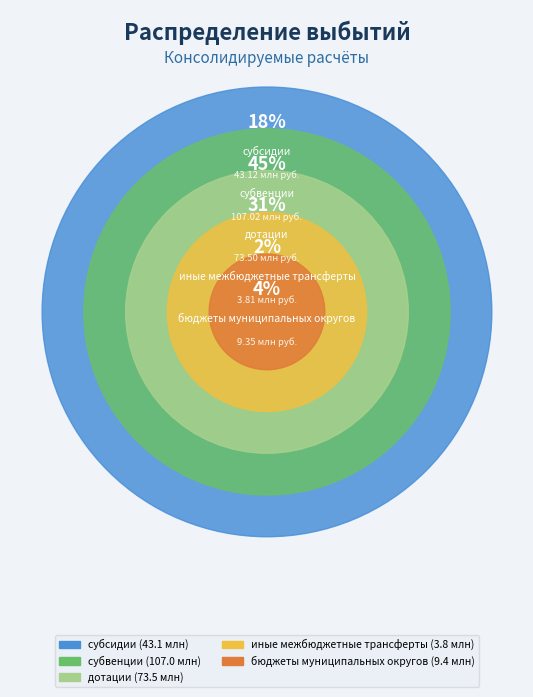

Between иные межбюджетные трансферты and субсидии, which is larger?

субсидии